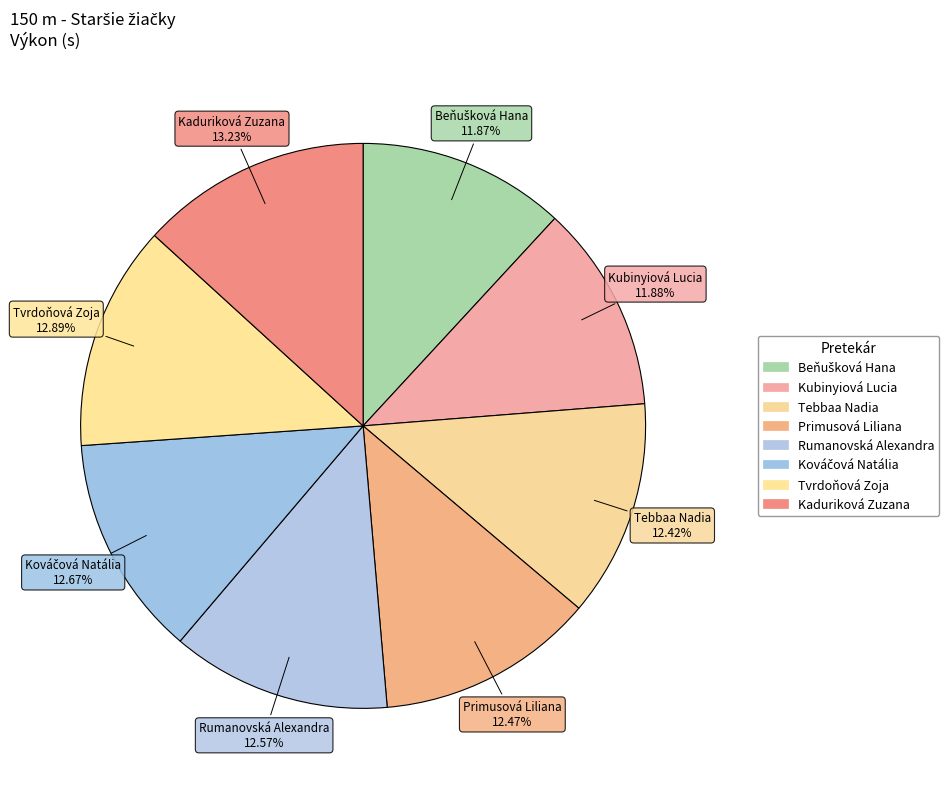

Which slice is the largest?

Kaduriková Zuzana